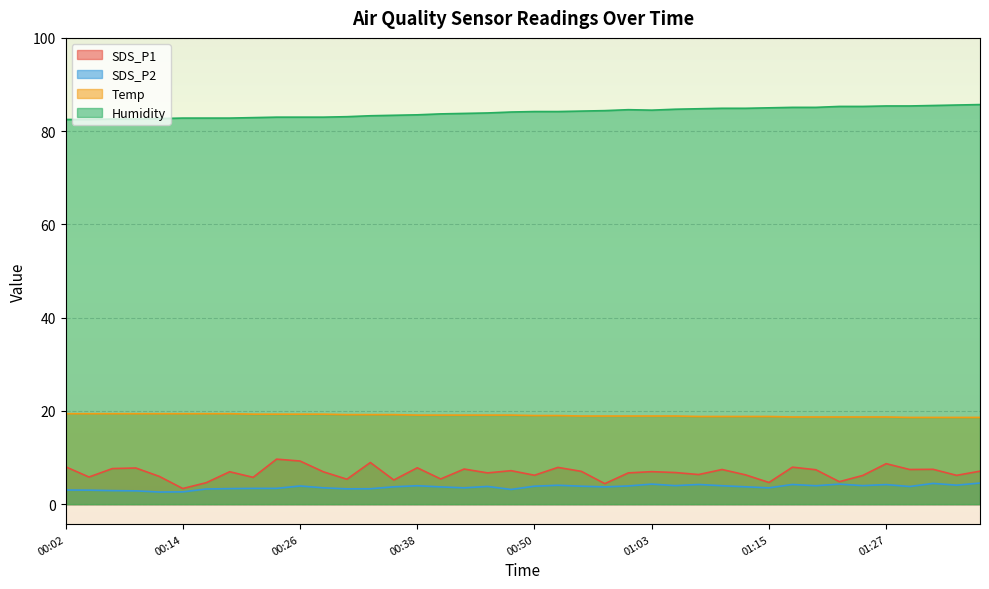

In SDS_P2, how many points are lower than both neighbors (excluding endpoints)?

11